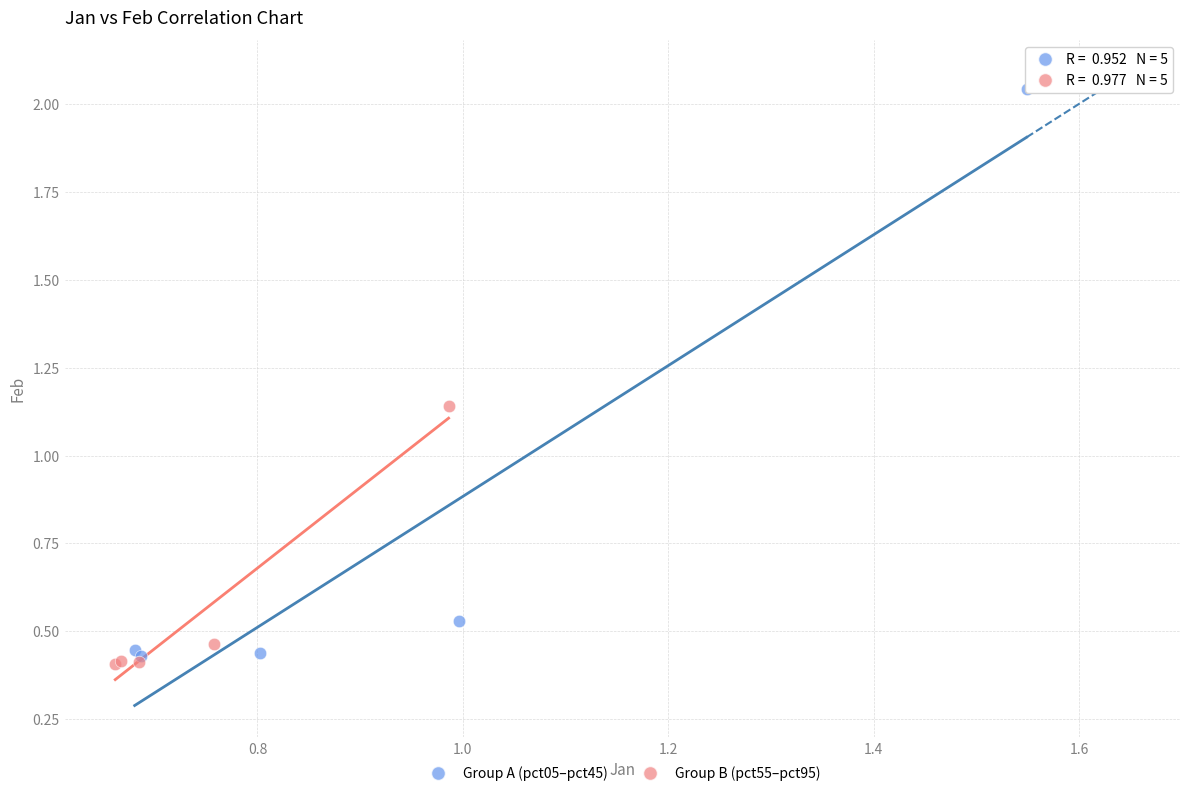

Which series has the widest spread of Y values?

Group A (pct05–pct45)